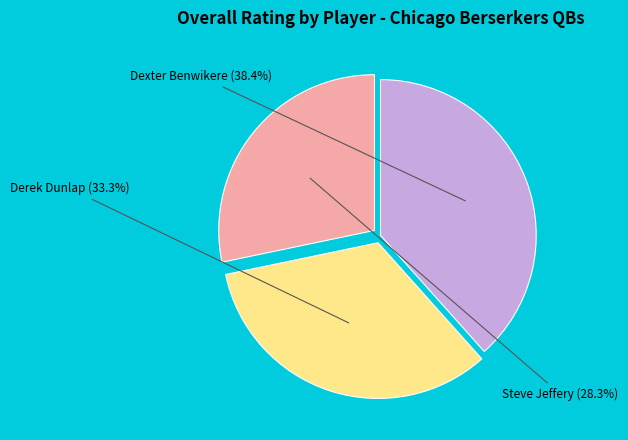

What is the total percentage of Derek Dunlap and Steve Jeffery?

61.6%